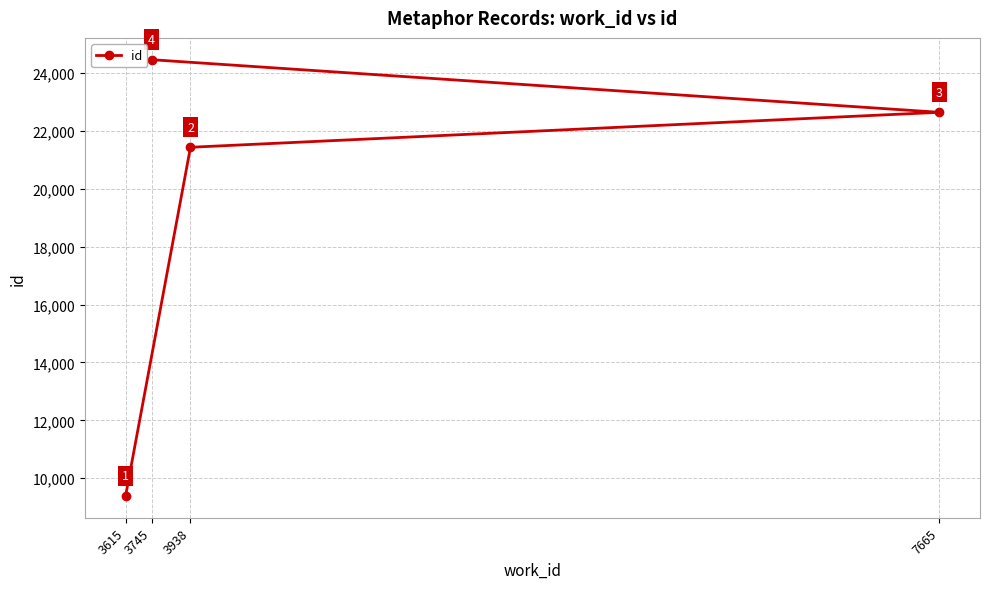

Does the chart display data point markers on the line(s)?

Yes